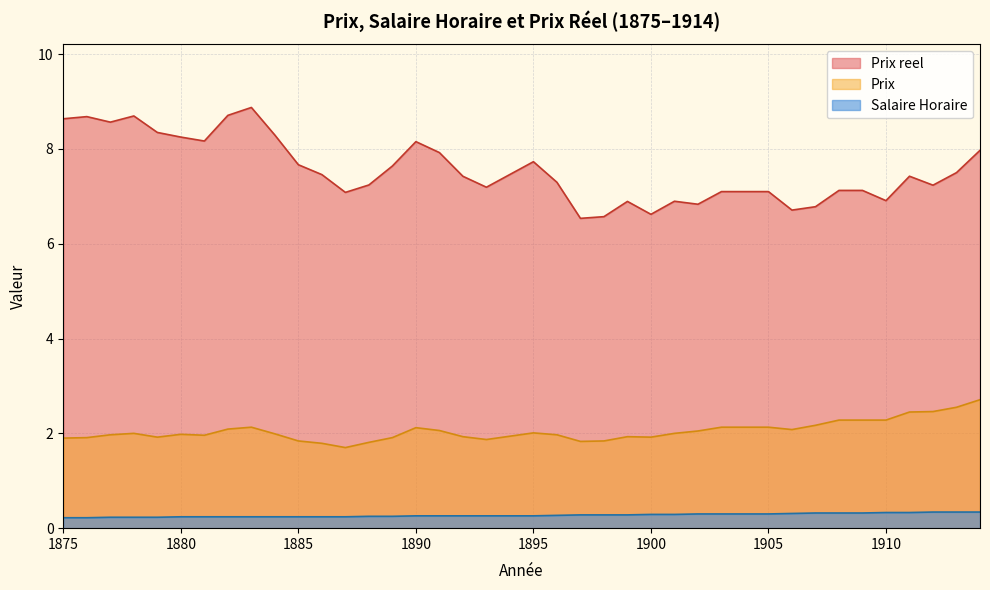

What is the smallest value displayed?

0.2